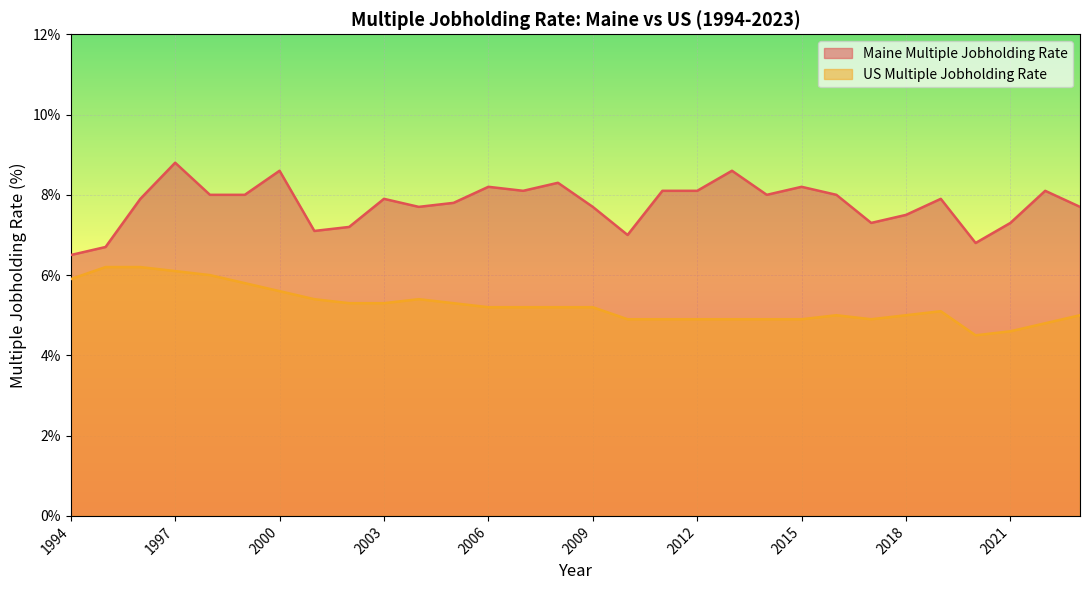

Which series changed the most between 2007 and 2014?

US Multiple Jobholding Rate